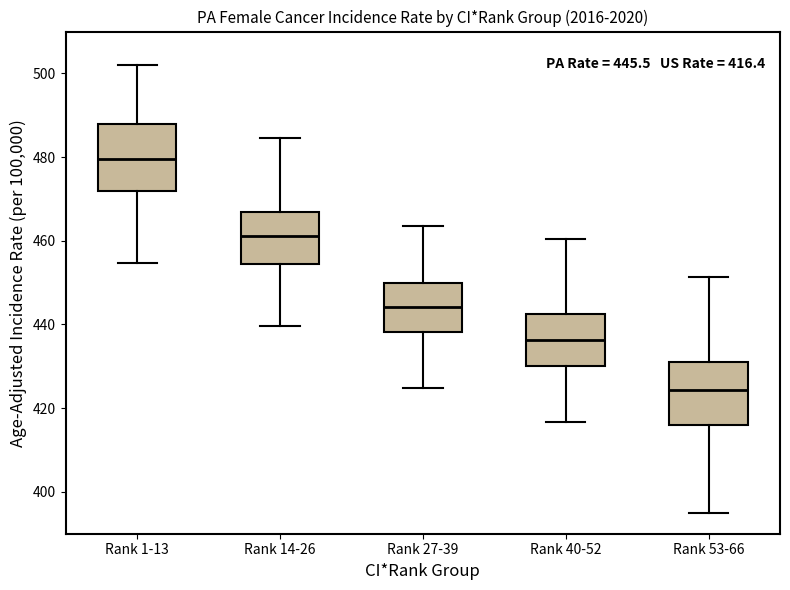

Which box has the highest median line?

Rank 1-13